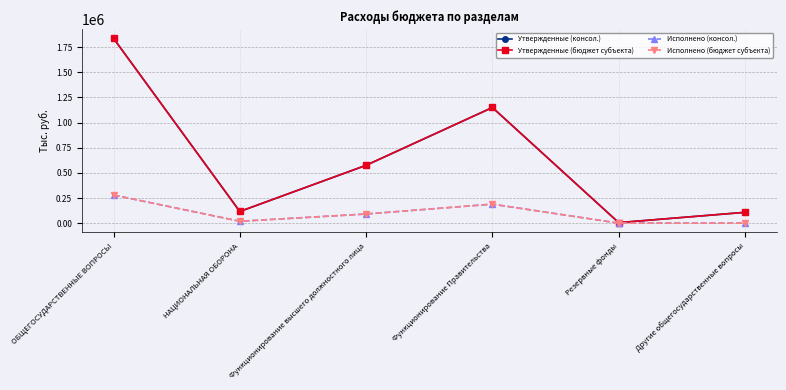

The value of Утвержденные (консол.) at НАЦИОНАЛЬНАЯ ОБОРОНА is 115900.0. True or false?

True